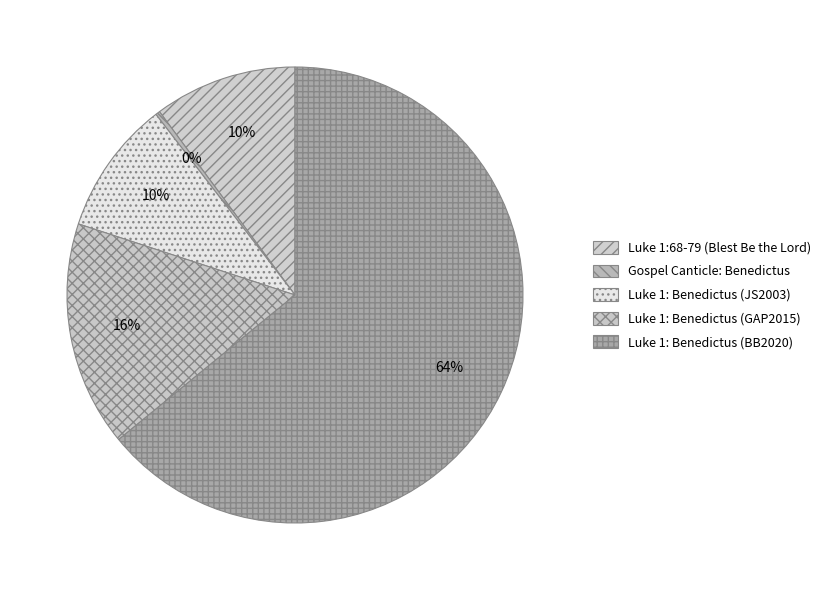

How much of the chart is everything except Luke 1: Benedictus (BB2020)?

35.9%